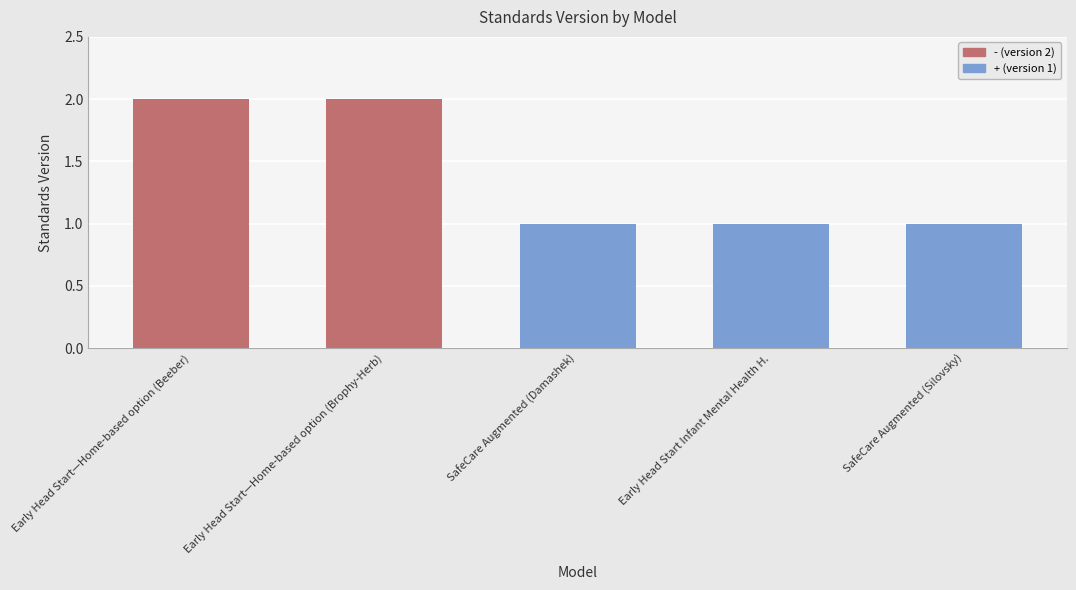

What is the ratio of the value at SafeCare Augmented (Damashek) to the value at Early Head Start Infant Mental Health H.?

1.0